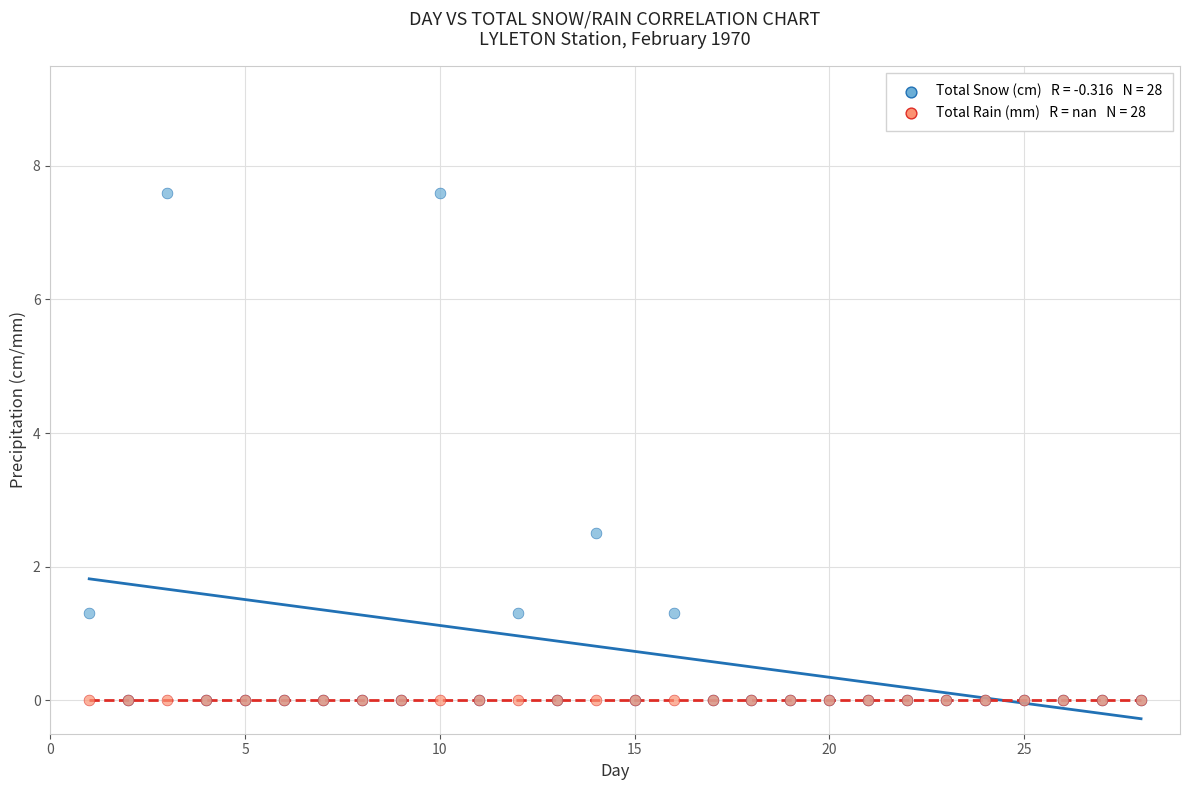

Across all series, what Y value is closest to 3?

2.5